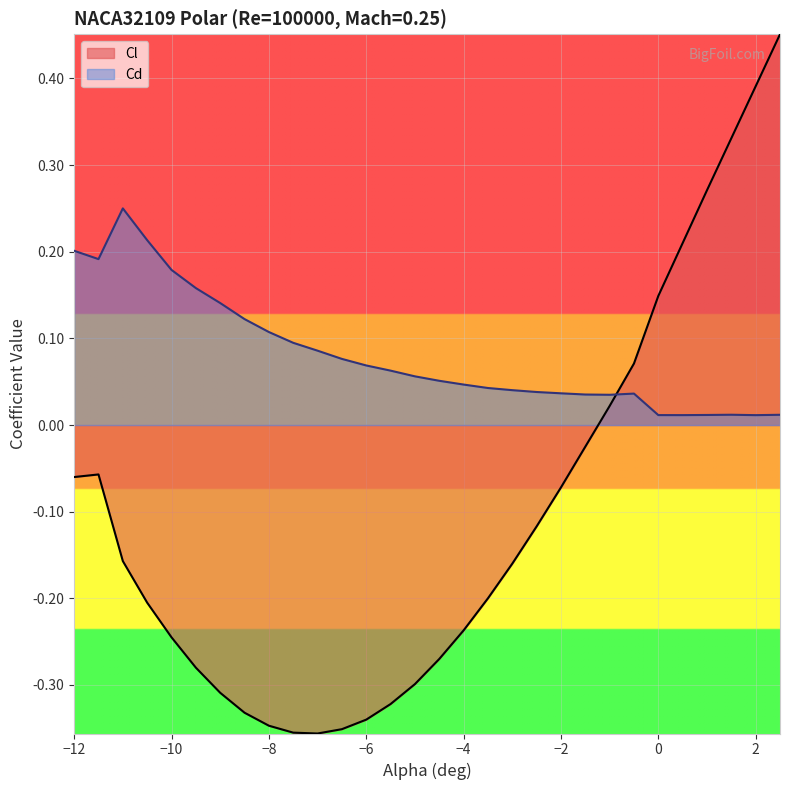

Which series has the widest spread of values?

Cl